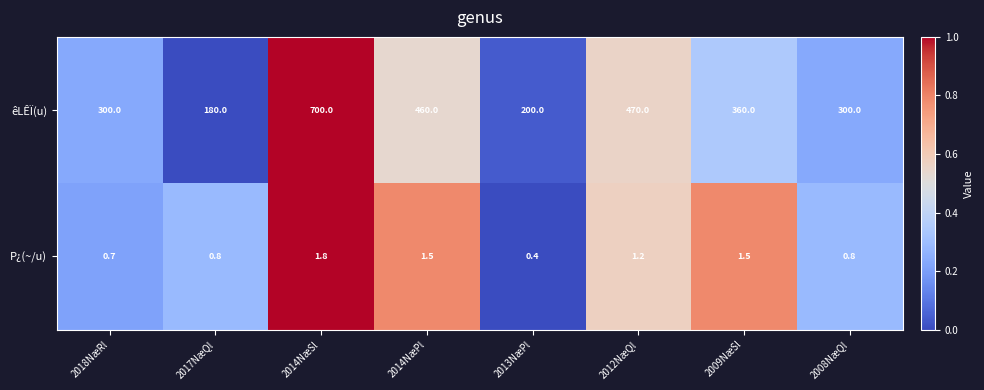

What is the approximate value of P¿(~/u) at 2014NæPl?

1.5